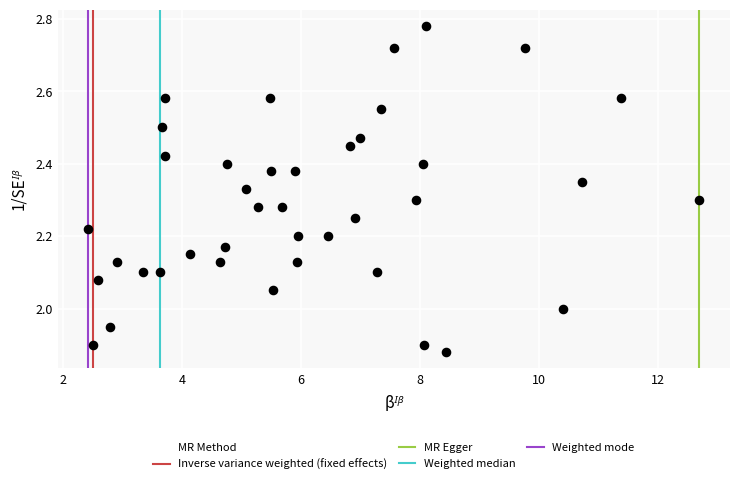

What is the range of X values (max minus min)?

10.3